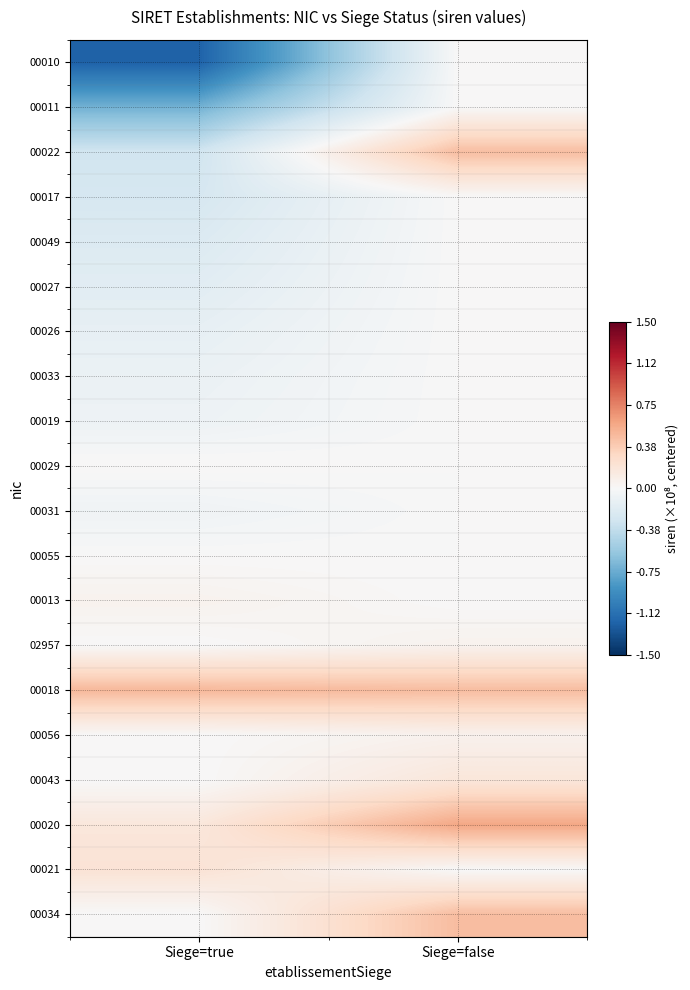

Rank the series by their maximum value, from highest to lowest.

00020, 00018, 00034, 00022, 00021, 00043, 00056, 02957, 00013, 00029, 00055, 00010, 00011, 00017, 00049, 00027, 00026, 00033, 00019, 00031